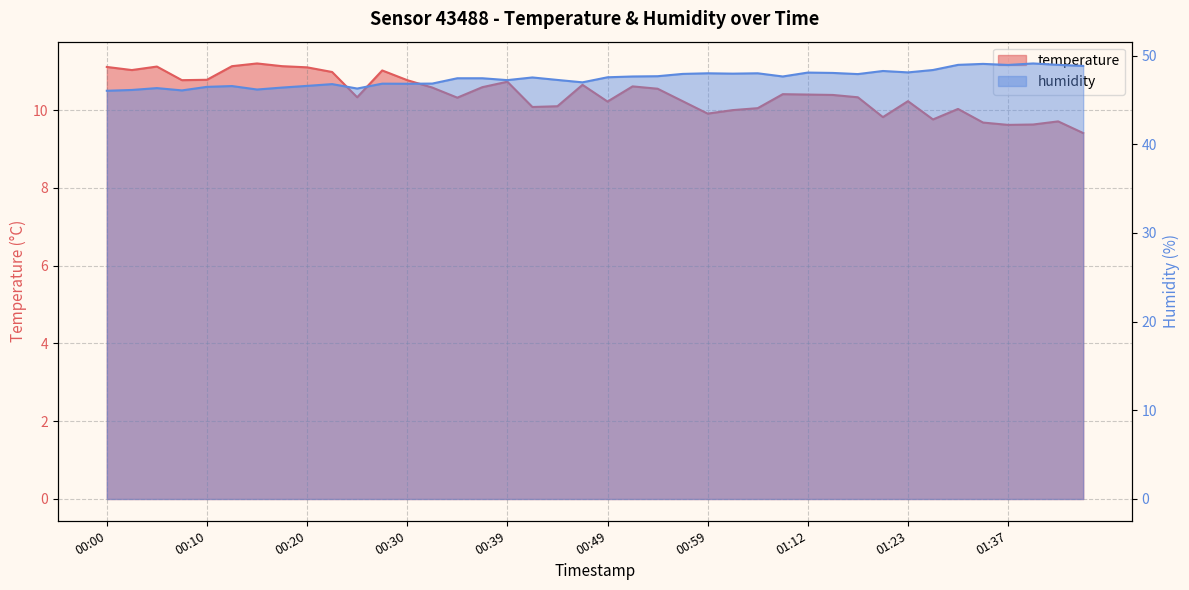

What are all the series names shown in the legend?

temperature, humidity